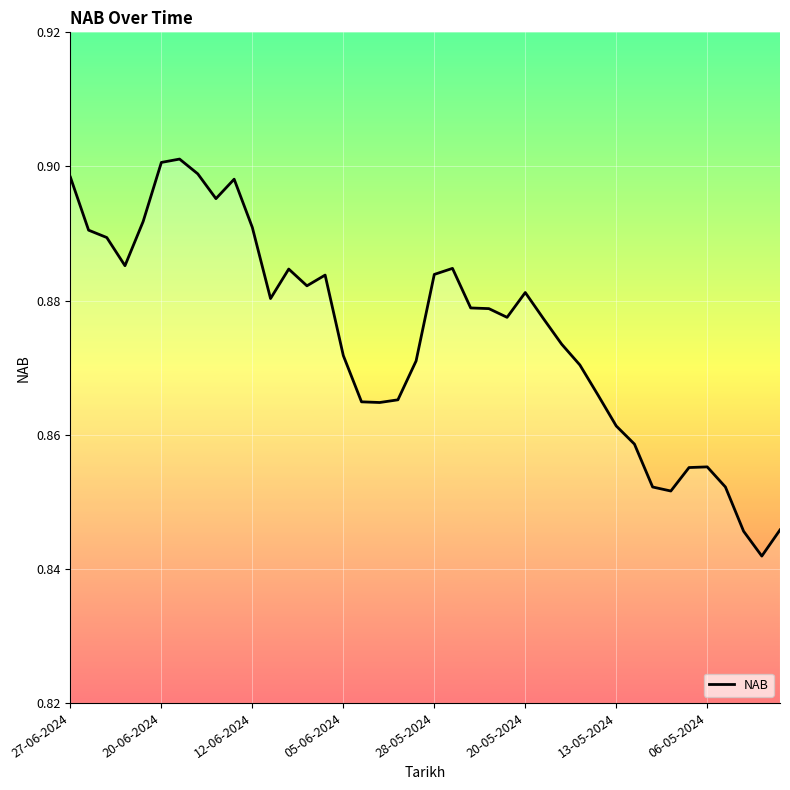

True or false: the data shows 0.9 at 20-06-2024.

True